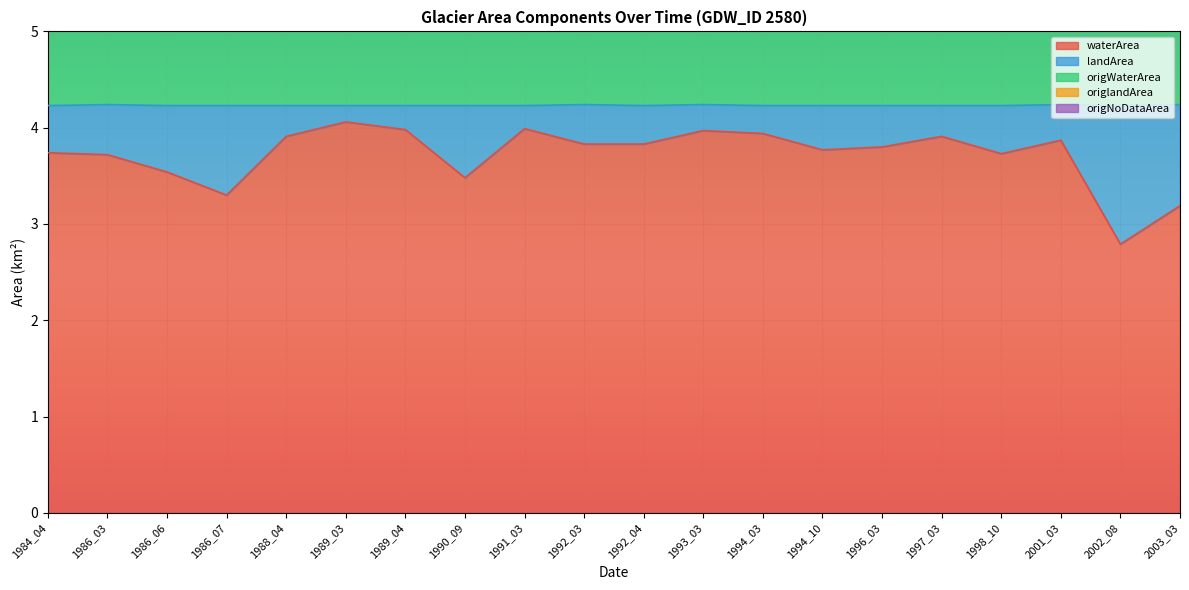

True or false: waterArea has a value of 2.6 at 1986_03.

False